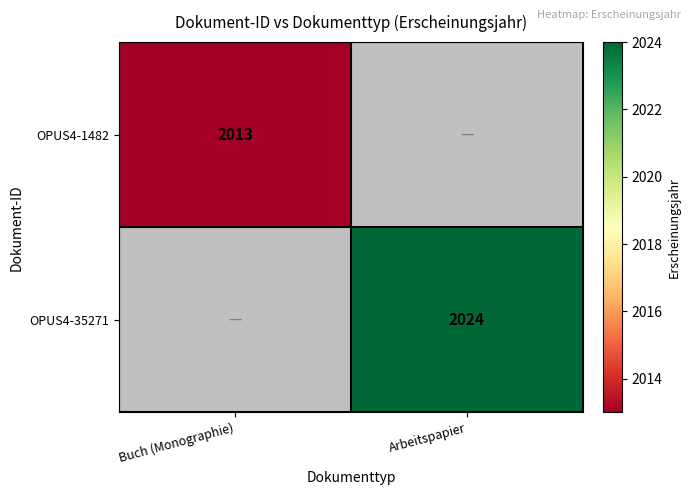

Is it true that OPUS4-1482 equals 436 at Buch (Monographie)?

False